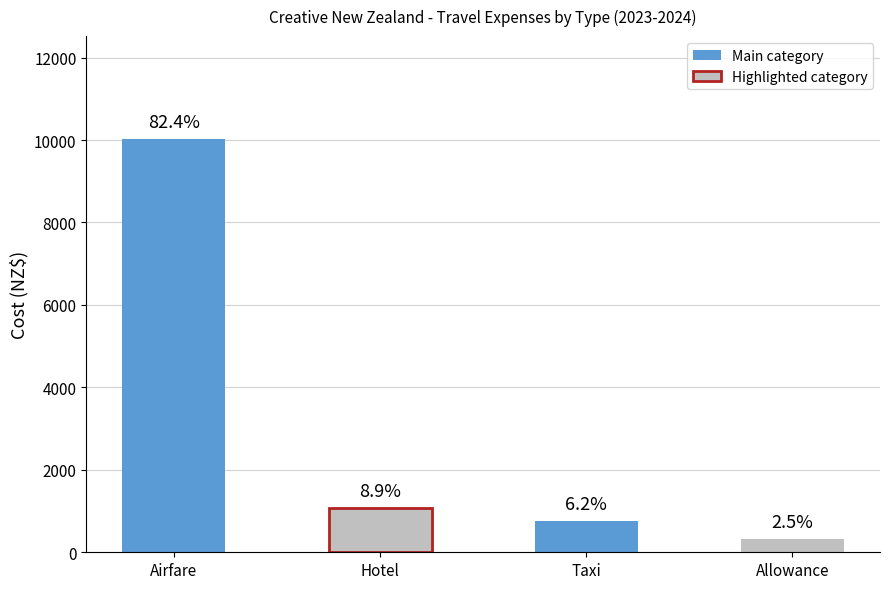

List the labels in order of value, smallest first.

Allowance, Taxi, Hotel, Airfare